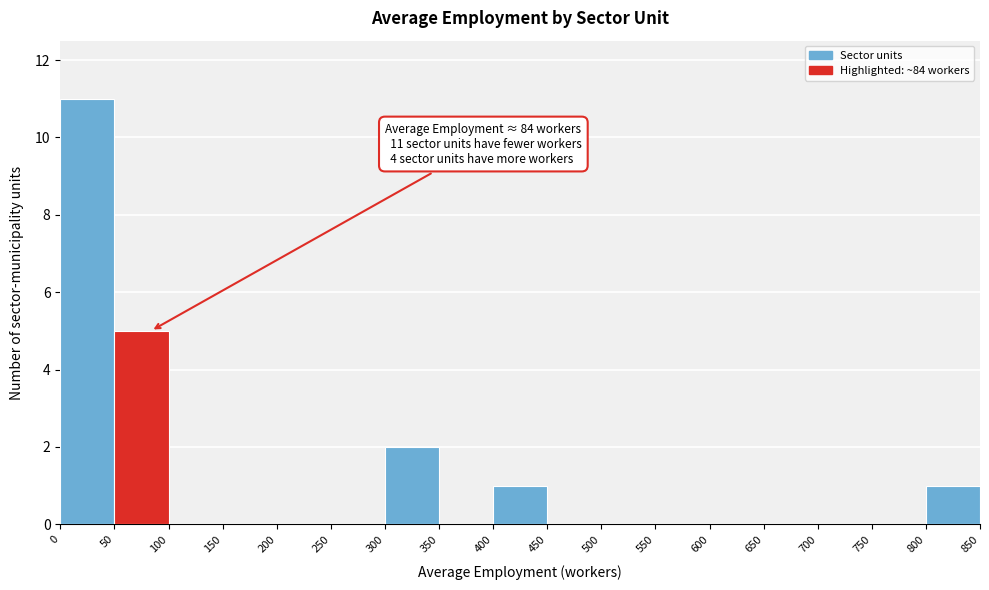

Over which range of the x-axis is the bar tallest?

0 to 50